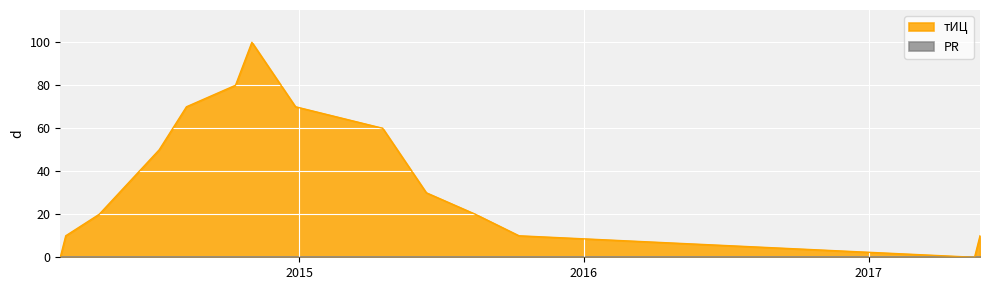

Reading right to left, extract all data points from this chart.

2017-05-24=10	2017-05-17=0	2015-10-10=10	2015-08-15=20	2015-06-13=30	2015-04-18=60	2014-12-27=70	2014-11-01=100	2014-10-11=80	2014-08-09=70	2014-07-05=50	2014-04-19=20	2014-03-07=10	2014-02-28=0